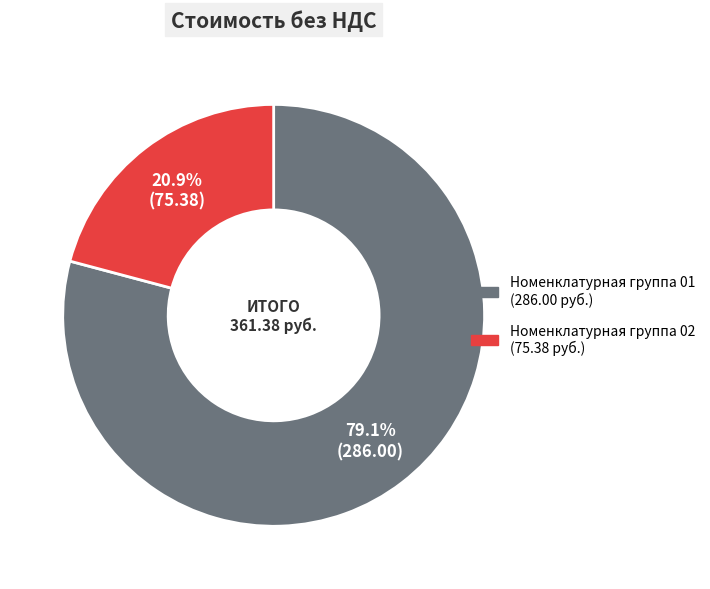

The Номенклатурная группа 01 slice represents 79% of the pie. True or false?

True